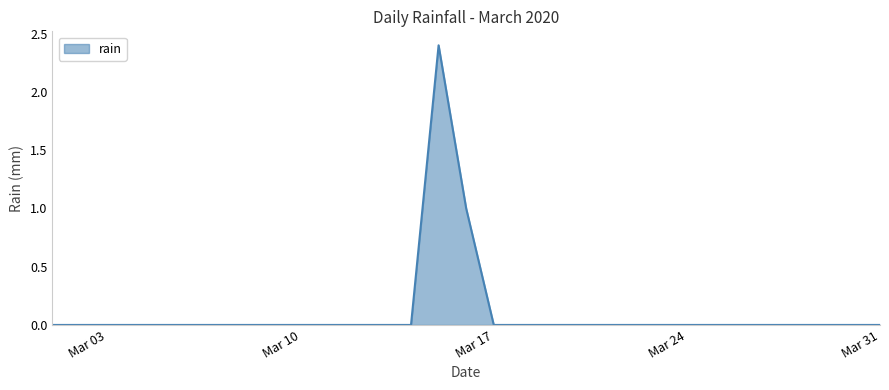

What is the difference between the maximum and minimum values?

2.4